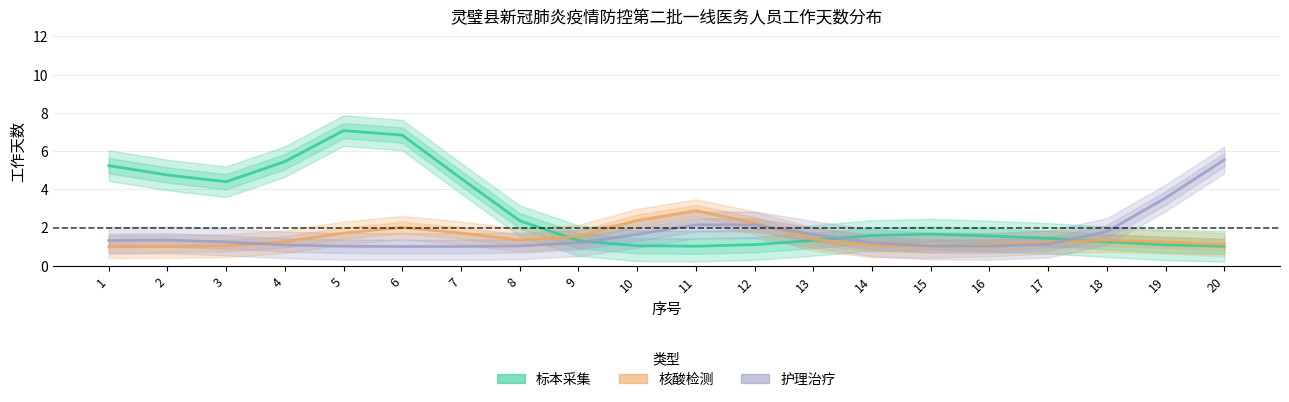

True or false: 护理治疗 has a value of 1.0 at 9.

True